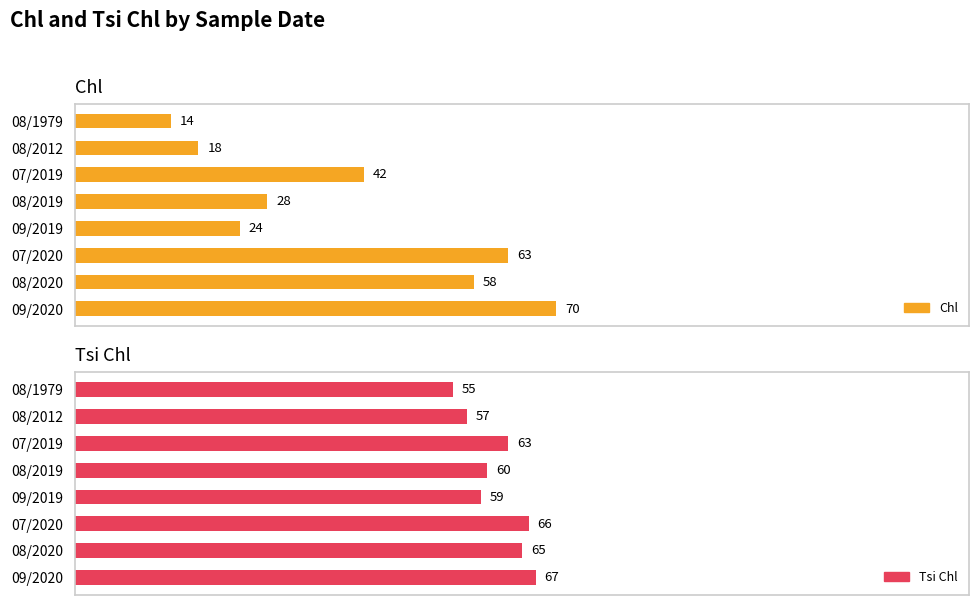

Reading left to right, list all the values displayed in this chart.

Chl: 14	18	42	28	24	63	58	70
Tsi Chl: 55	57	63	60	59	66	65	67